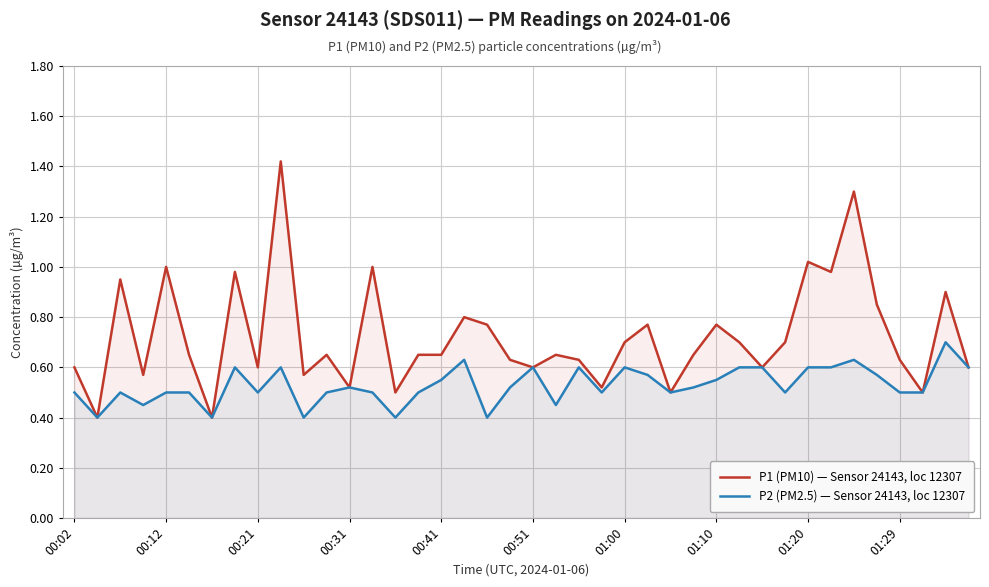

Which series has the widest spread of values?

P1 (PM10) — Sensor 24143, loc 12307